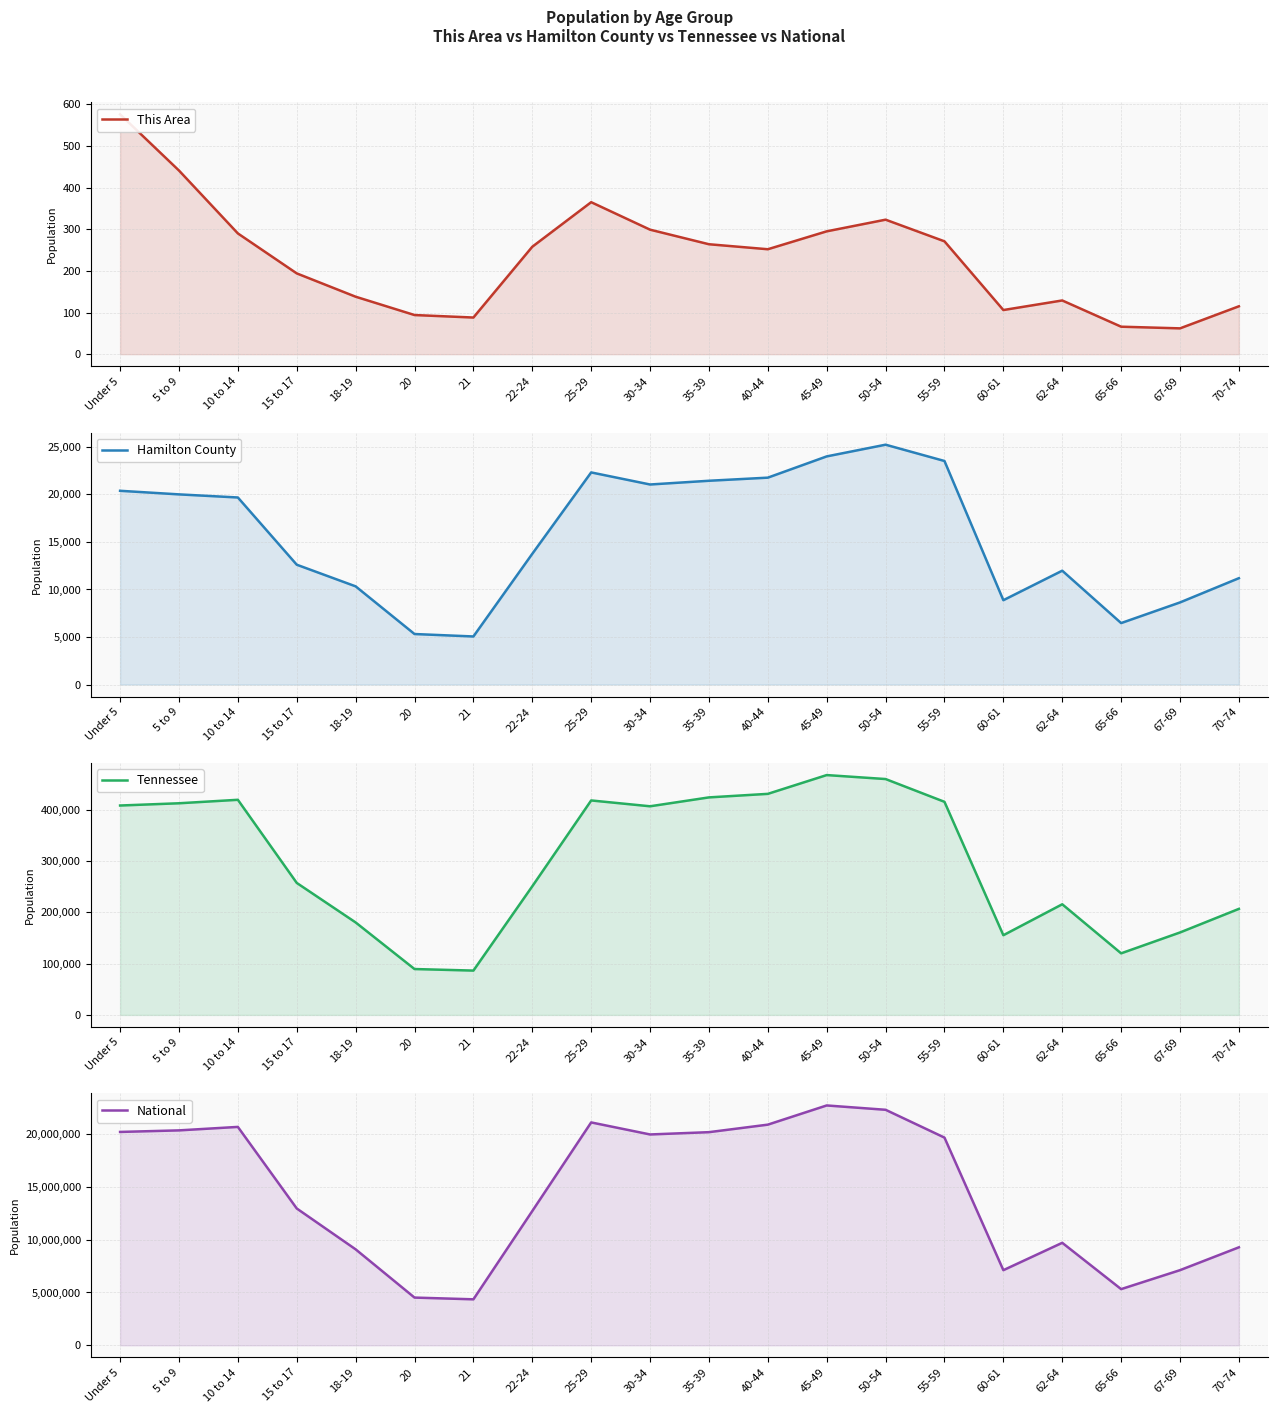

What is the difference between the maximum and minimum values in the Hamilton County series?

20156